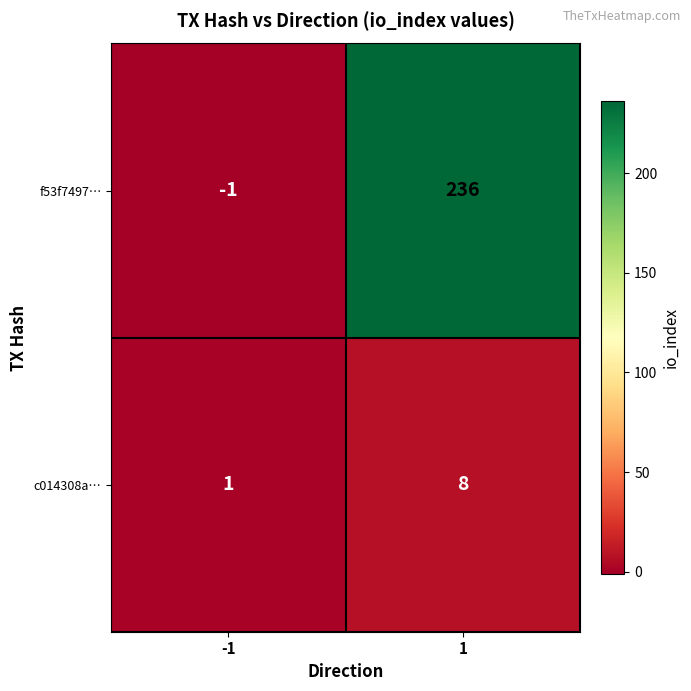

True or false: c014308a… has a value of 5 at 1.

False